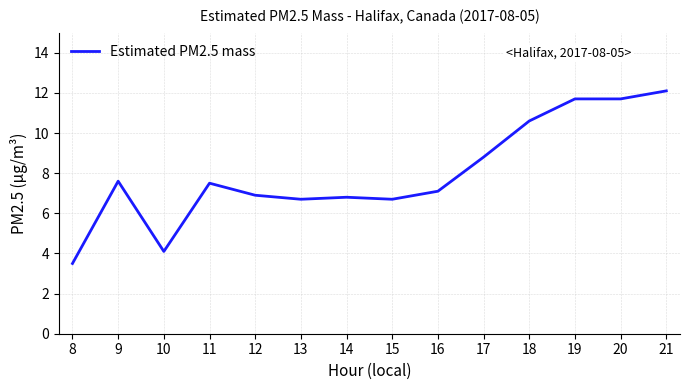

Reading left to right, what are all the values shown in this chart?

3.5	7.6	4.1	7.5	6.9	6.7	6.8	6.7	7.1	8.8	10.6	11.7	11.7	12.1